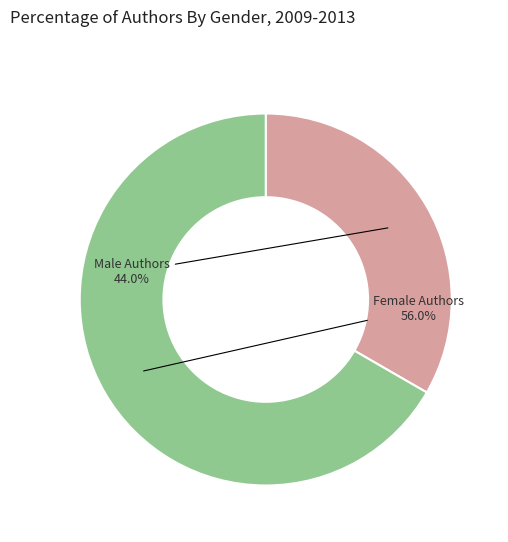

Which category accounts for the majority?

Жіноча